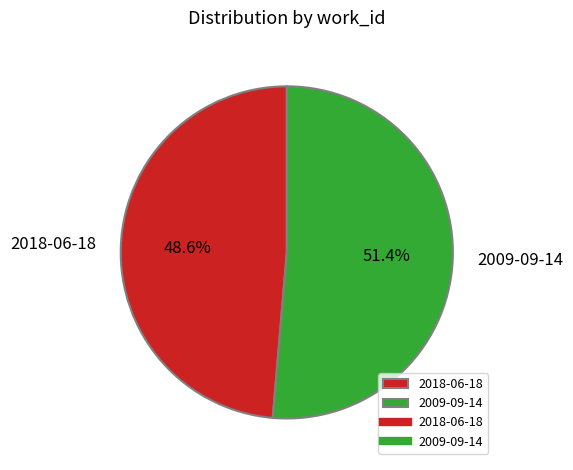

True or false: 2009-09-14 accounts for 38% of the total.

False